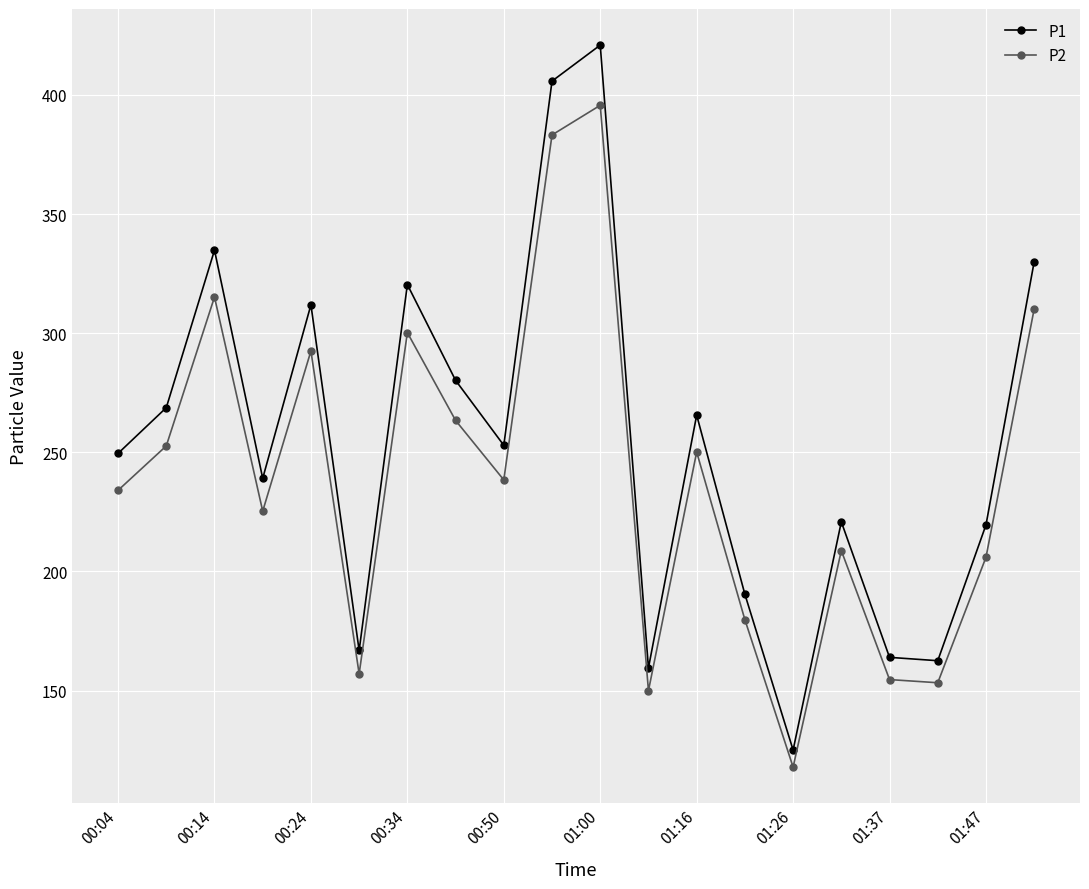

What are all the series names shown in the legend?

P1, P2